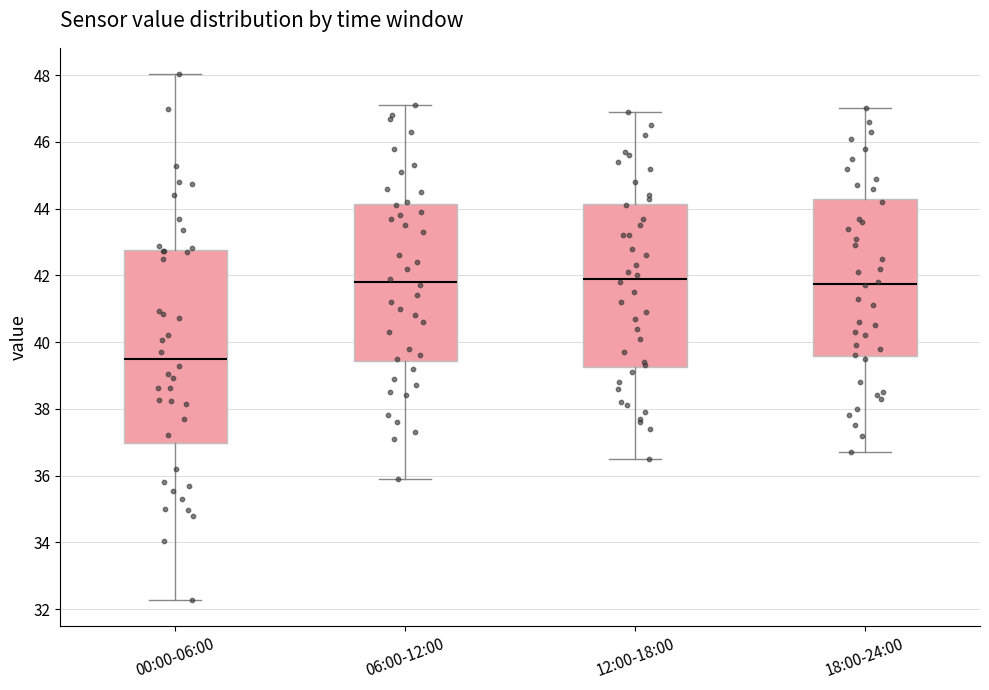

Which box is the tallest, from its lower edge to its upper edge?

00:00-06:00